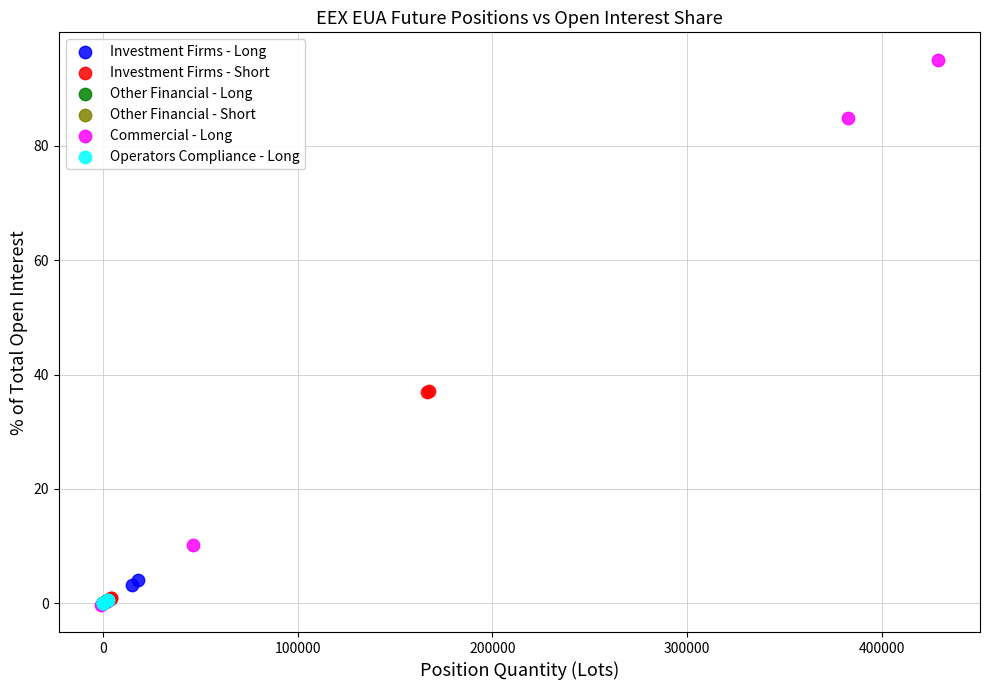

Which series has the largest Y range (max minus min)?

Commercial - Long